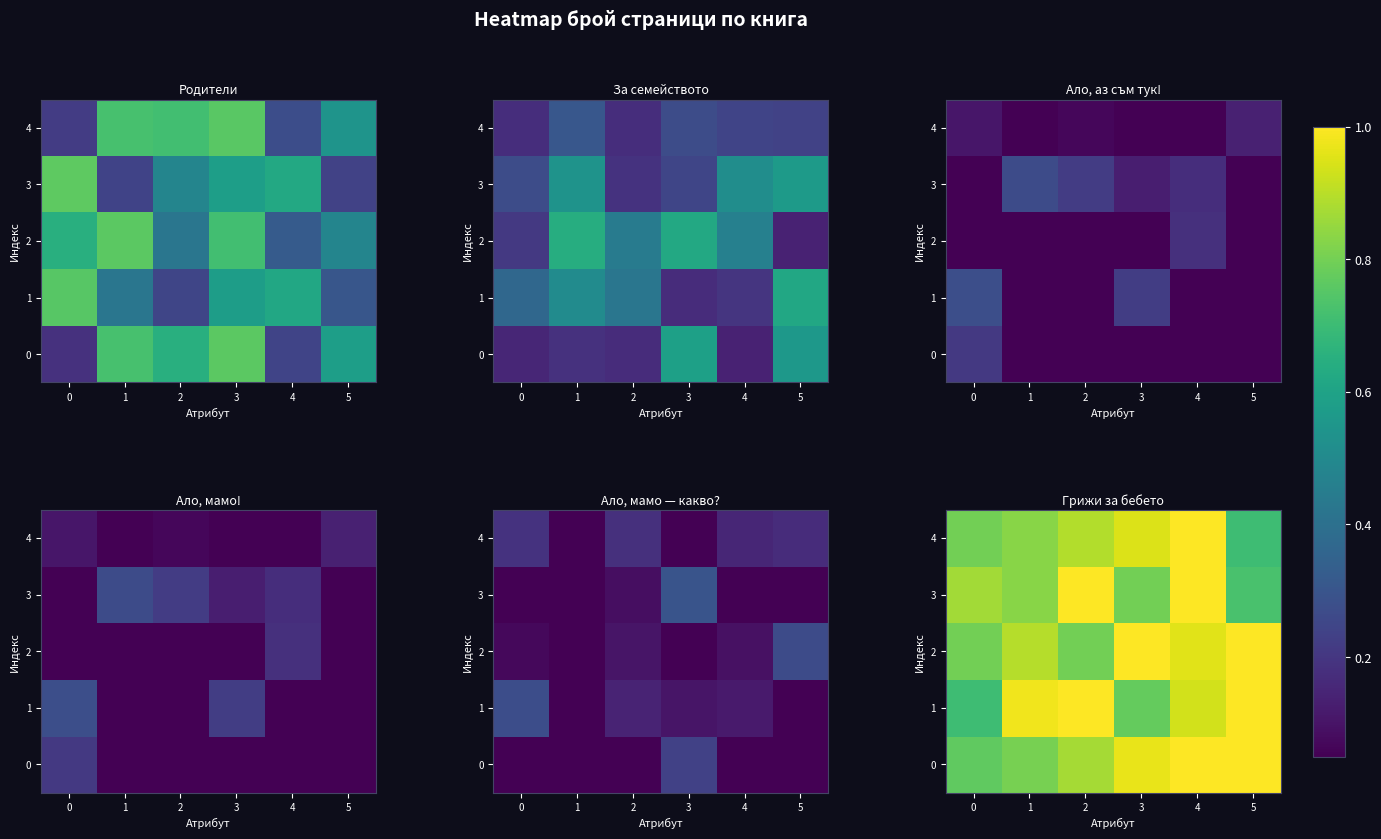

Is the value of 4 at 2 greater than the value of 3 at 5?

Yes